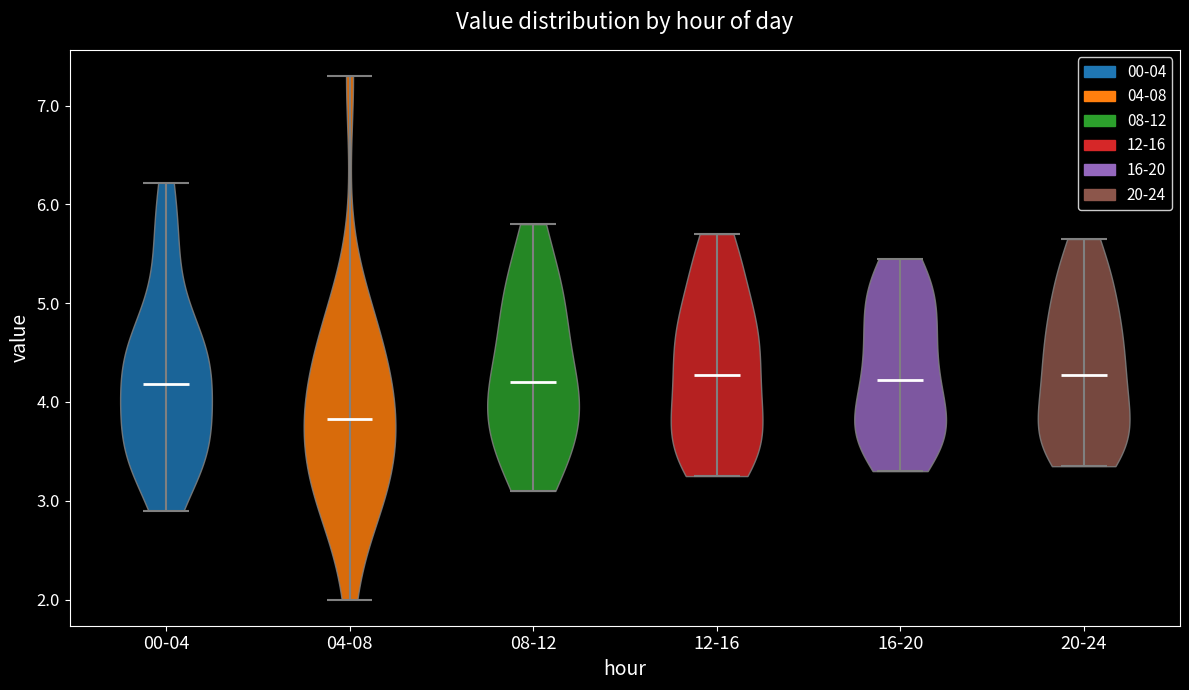

Reading left to right, read every violin against the y-axis: where its median line is, and the lowest and highest points it reaches. The values are not printed on the chart, so give them approximately, as read against the axis.

00-04: median line 4.2, lowest point 2.9, highest point 6.2
04-08: median line 3.8, lowest point 2.0, highest point 7.3
08-12: median line 4.2, lowest point 3.1, highest point 5.8
12-16: median line 4.3, lowest point 3.3, highest point 5.7
16-20: median line 4.2, lowest point 3.3, highest point 5.5
20-24: median line 4.3, lowest point 3.4, highest point 5.7